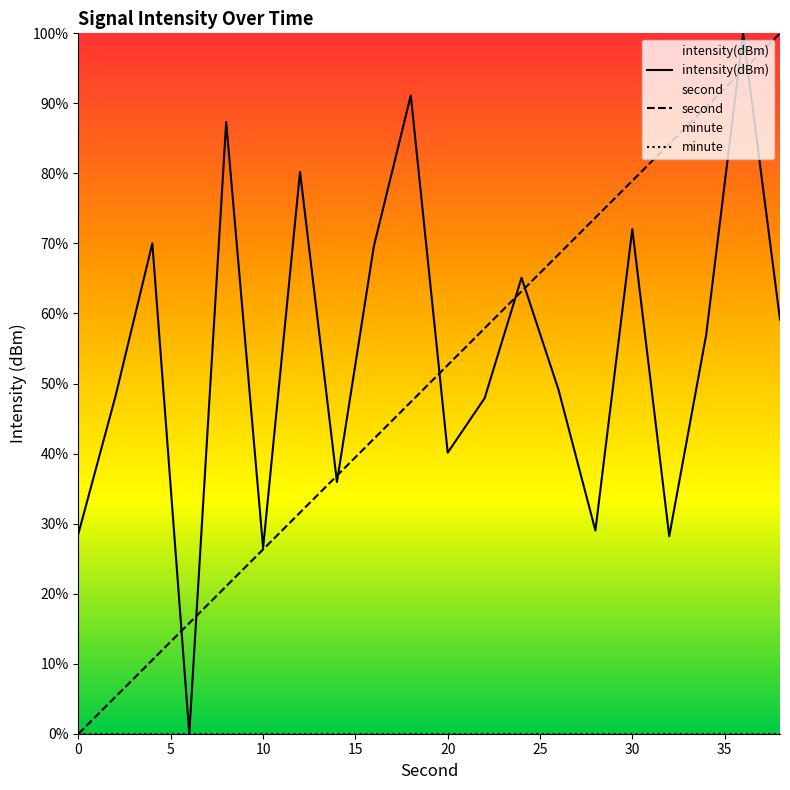

Which series has the largest total across all categories?

intensity(dBm)